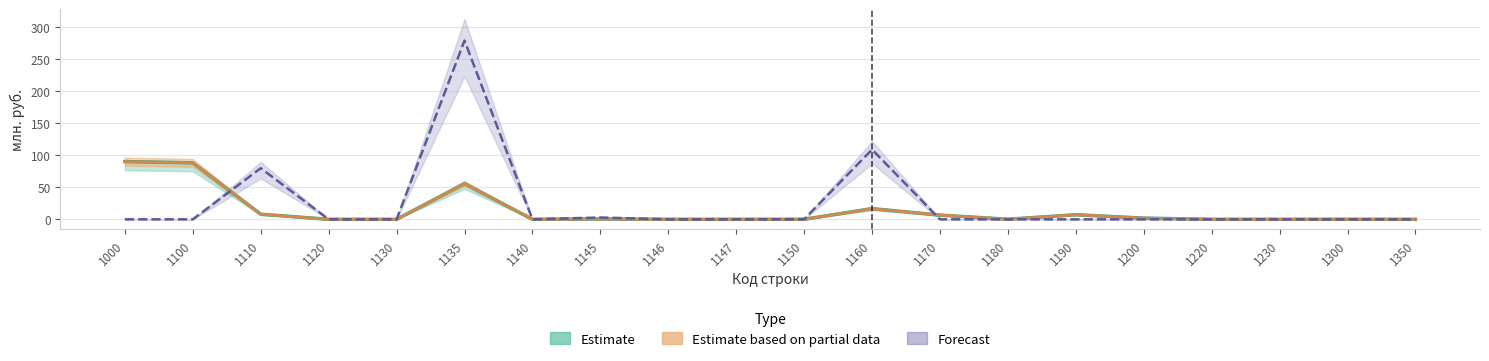

Does the chart display data point markers on the line(s)?

No